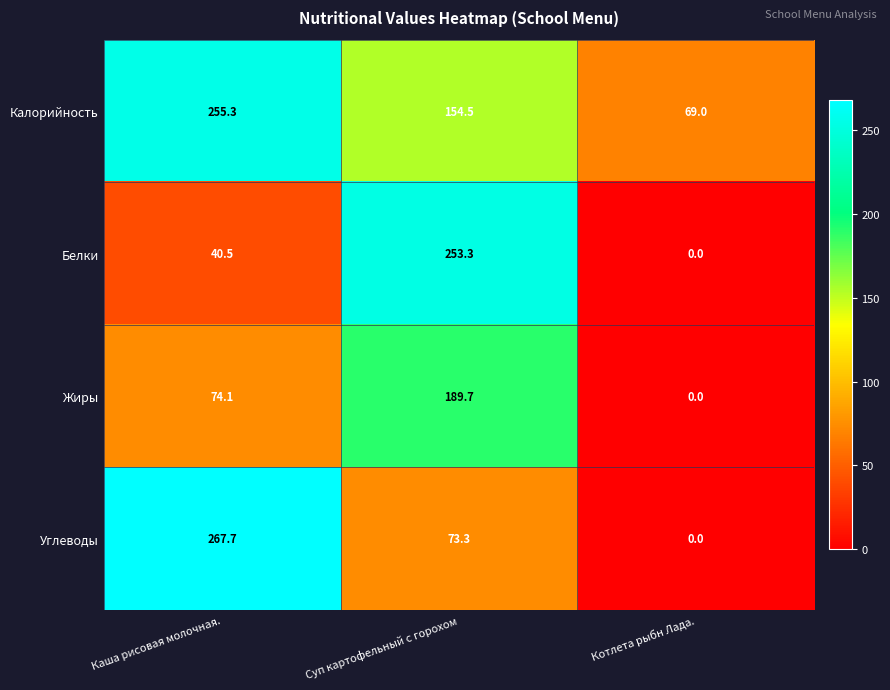

Between Суп картофельный с горохом and Котлета рыбн Лада., which series saw the biggest shift?

Белки